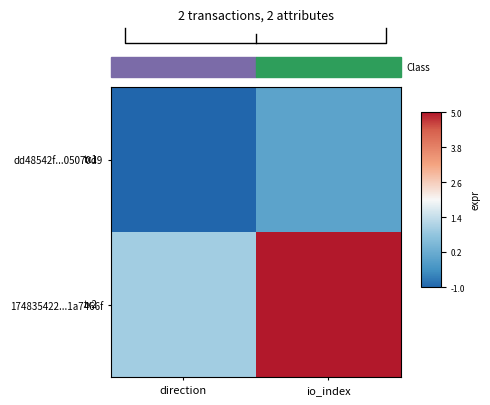

What is the sum of all dd48542f...05070d9 values?

0.2